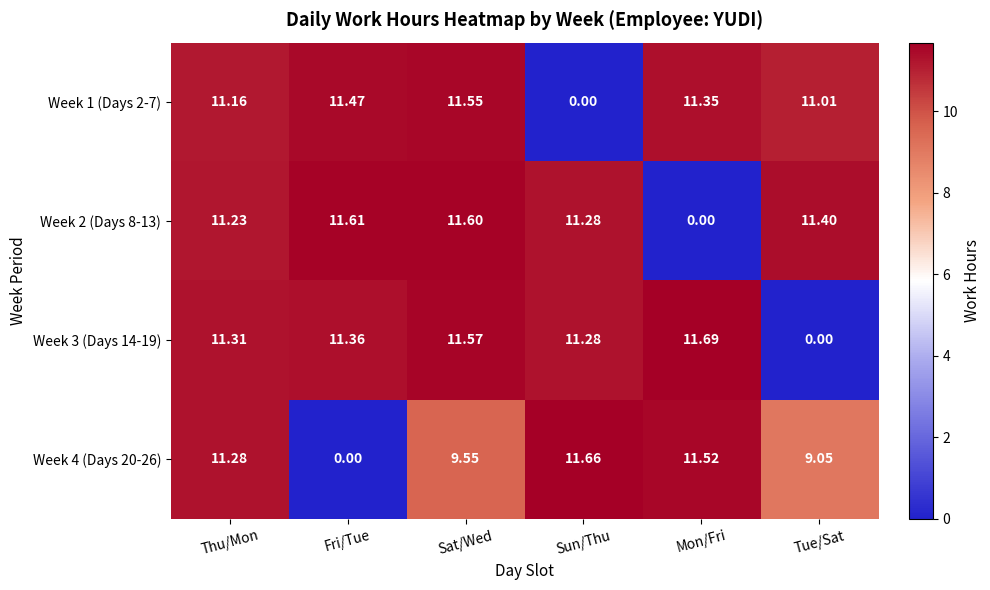

Which category has the highest value across all series?

Mon/Fri